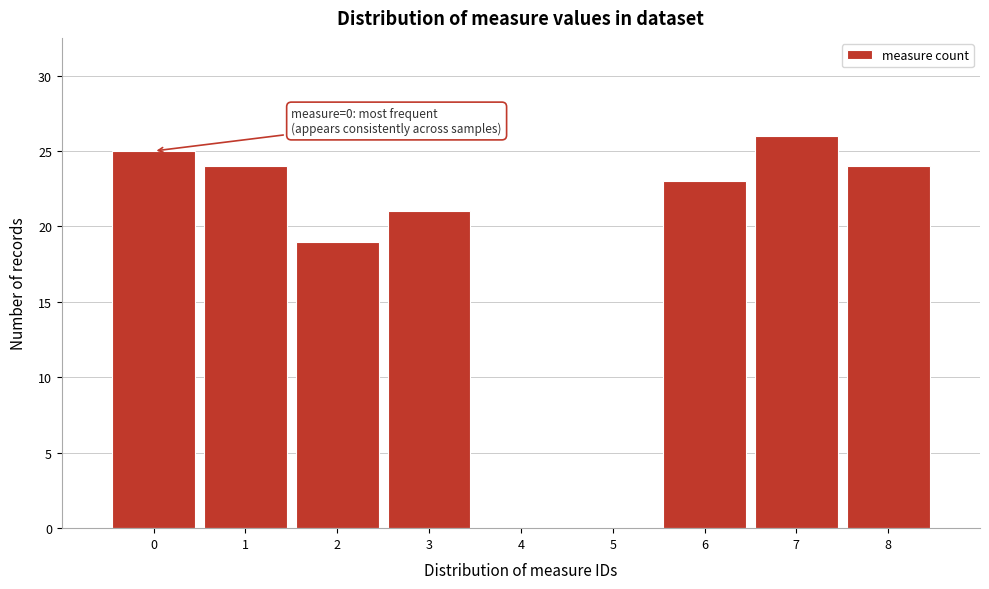

Reading left to right, extract all data points from this chart.

0=25	1=24	2=19	3=21	4=0	5=0	6=23	7=26	8=24